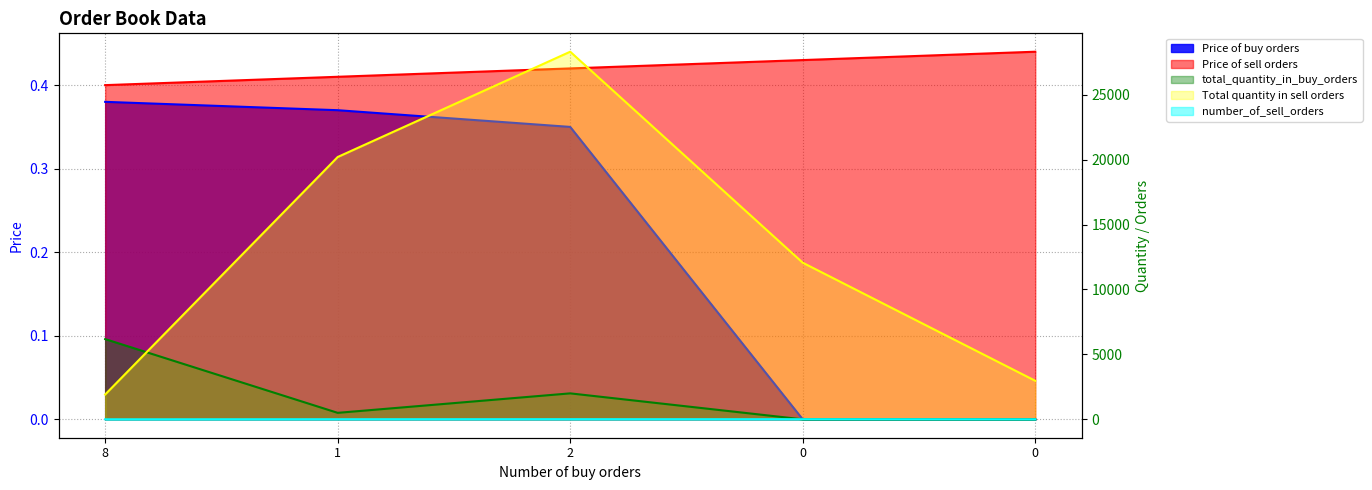

What is the sum of the total_quantity_in_buy_orders values at 2 and 1?

2500.0